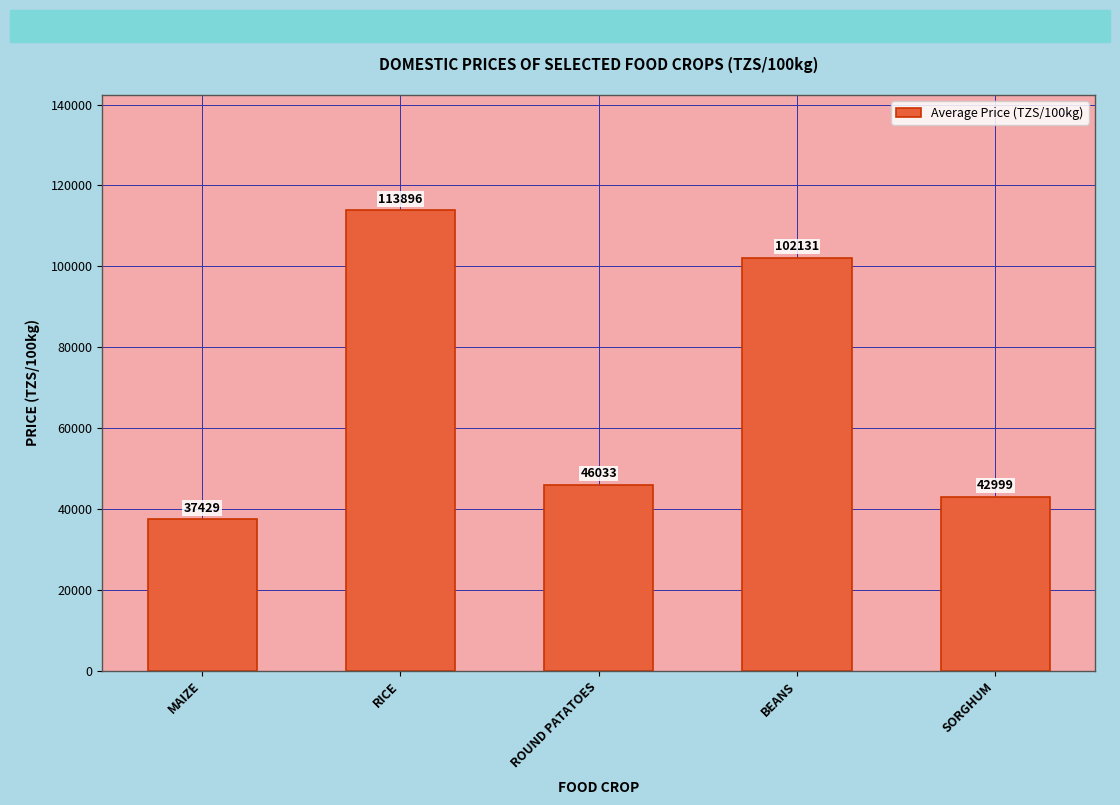

What is the label of the 5th bar from the left?

SORGHUM